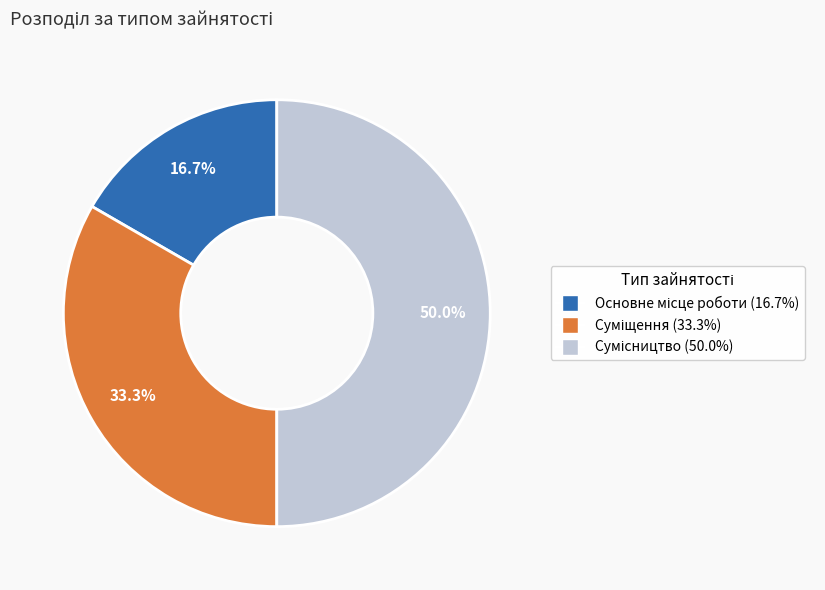

The Основне місце роботи slice represents 17% of the pie. True or false?

True